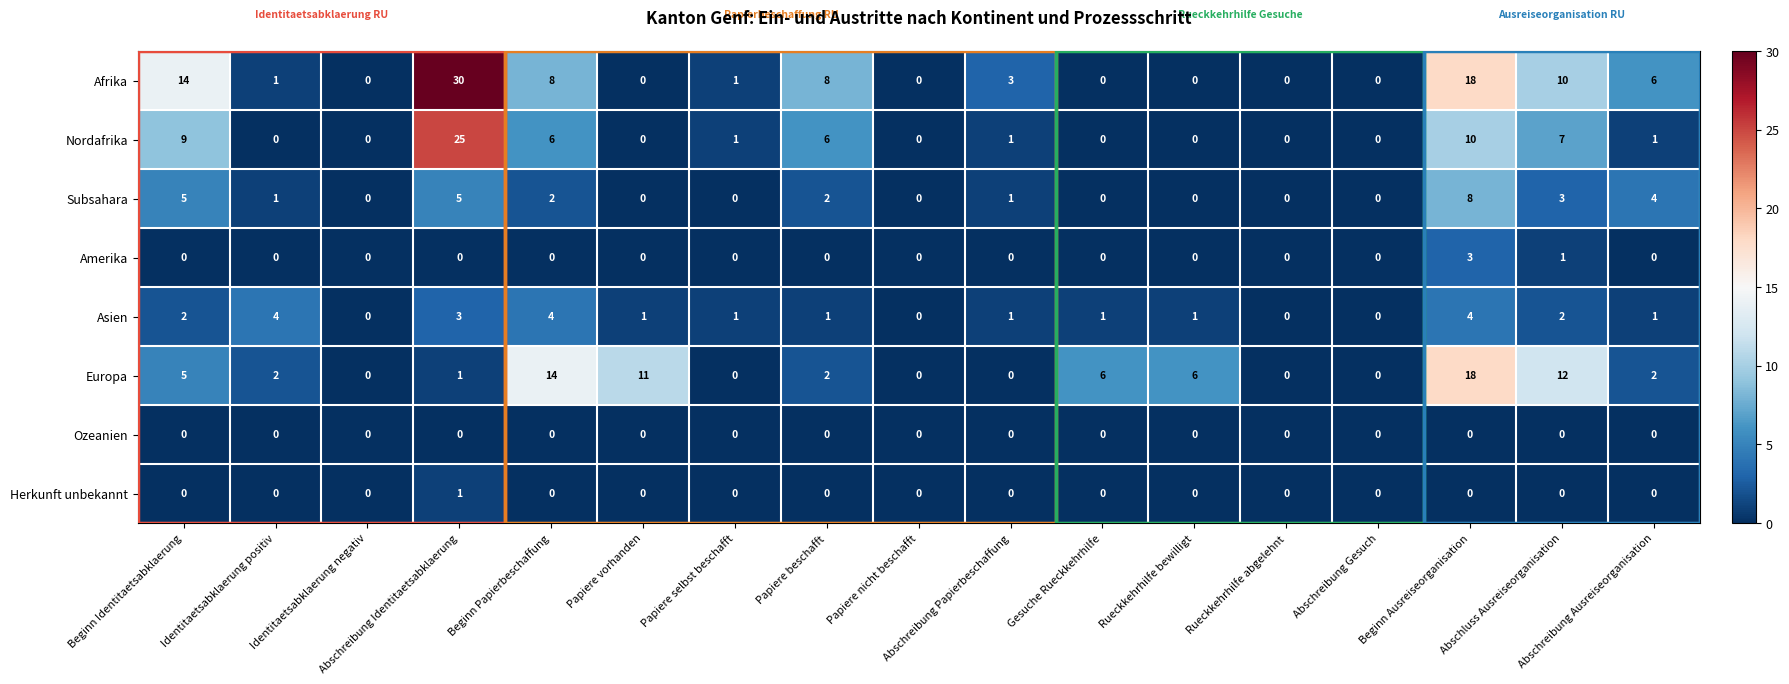

Which category has the highest value in the Amerika series?

Beginn Ausreiseorganisation